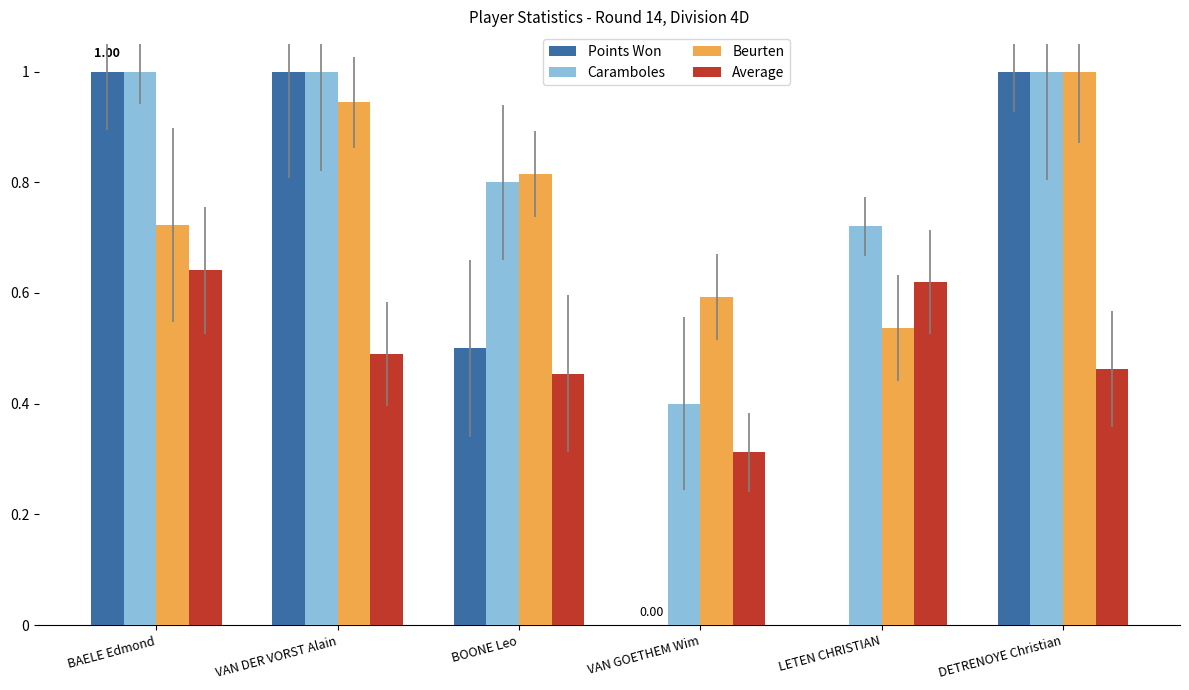

Are the bars grouped side by side (vs. stacked)?

Yes